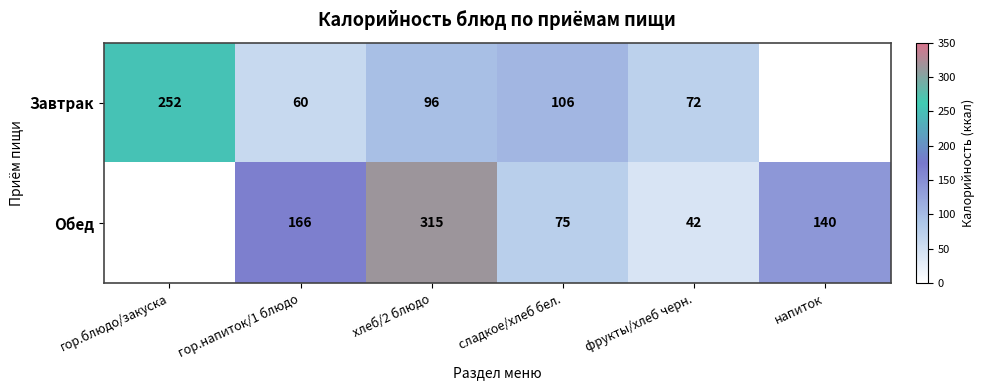

At which category is the sum across all series the highest?

хлеб/2 блюдо